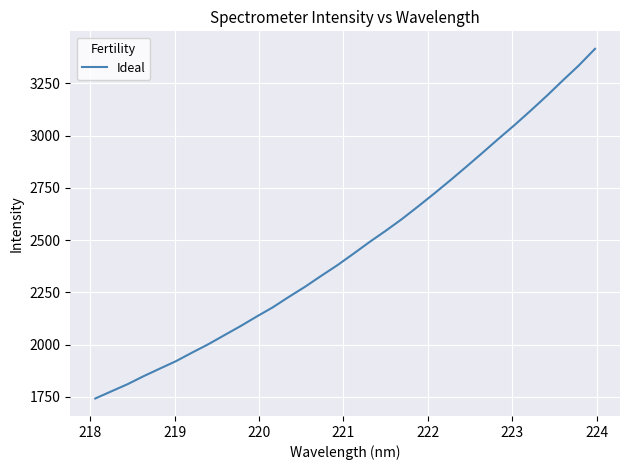

What is the smallest value displayed?

1742.9